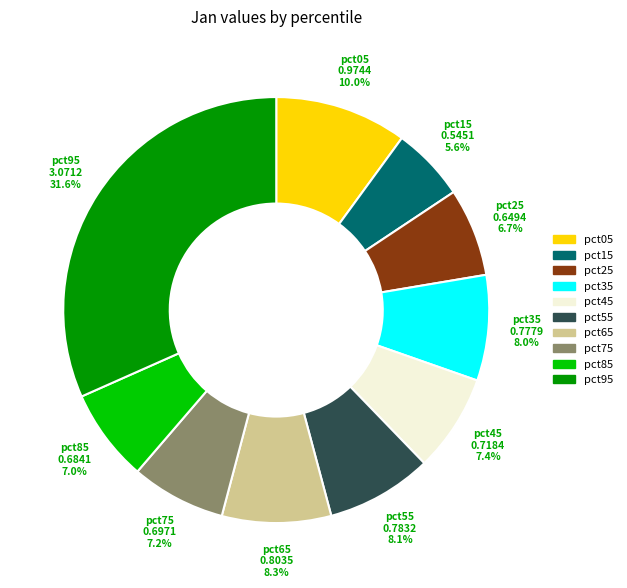

How many slices are in this pie chart?

10